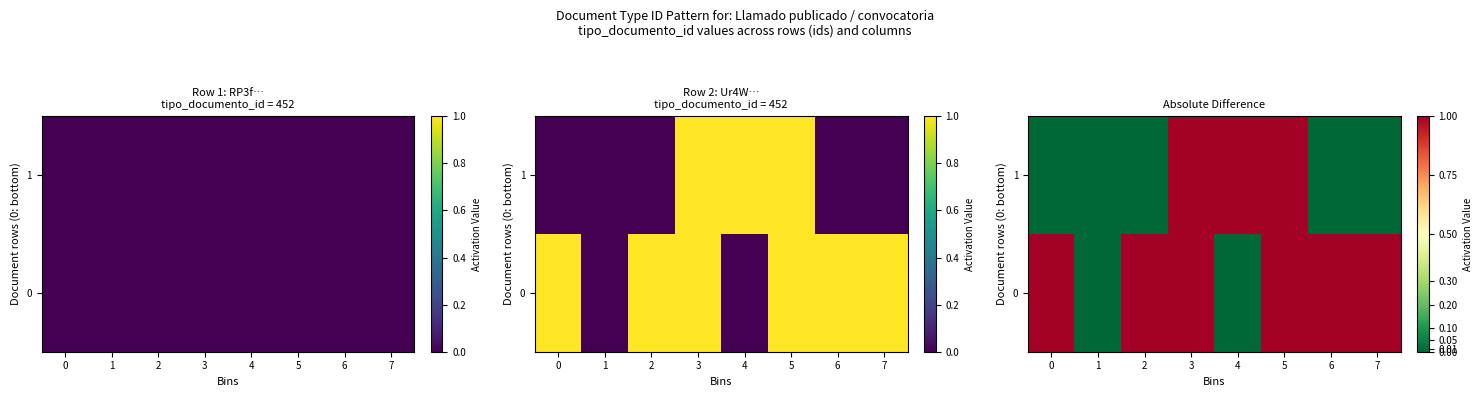

What is the difference between the second highest and minimum values in the 1 series?

1